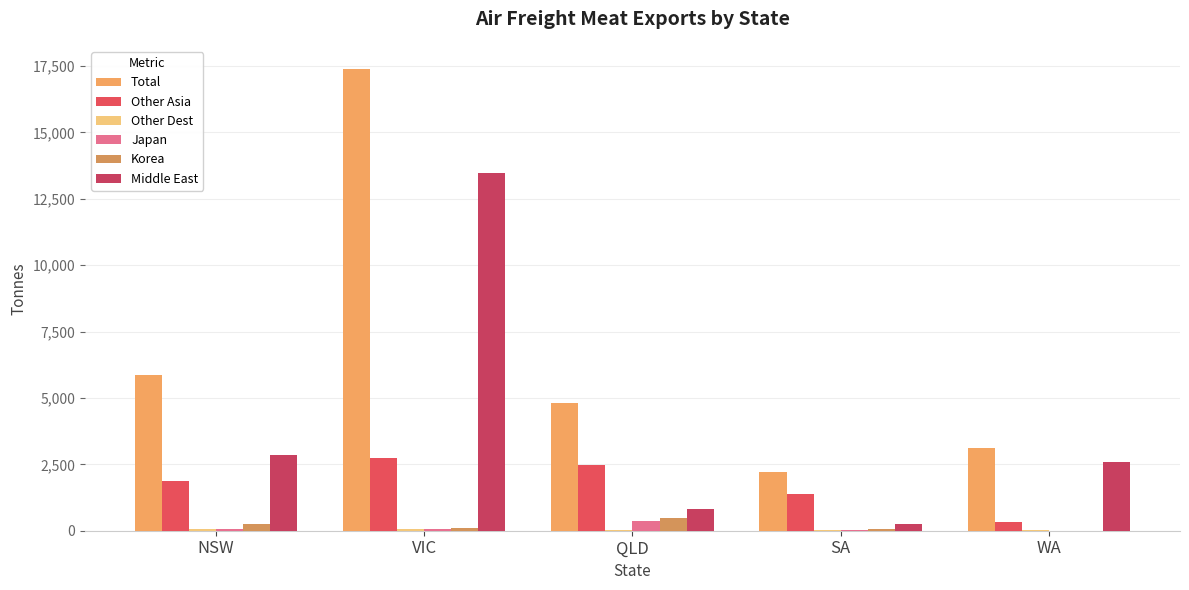

Which series changed the most between QLD and WA?

Other Asia